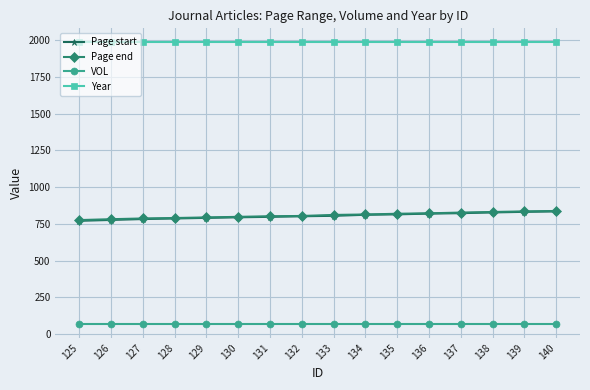

What is the value of the Page start point at the 1st from the left?

771